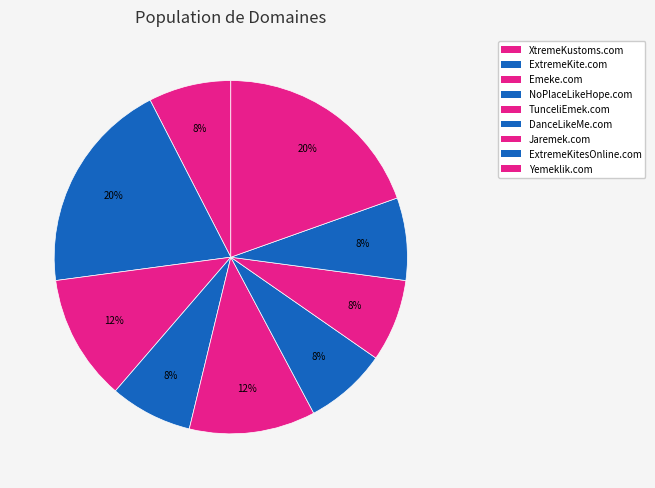

What percentage is NOT represented by ExtremeKite.com?

80.4%